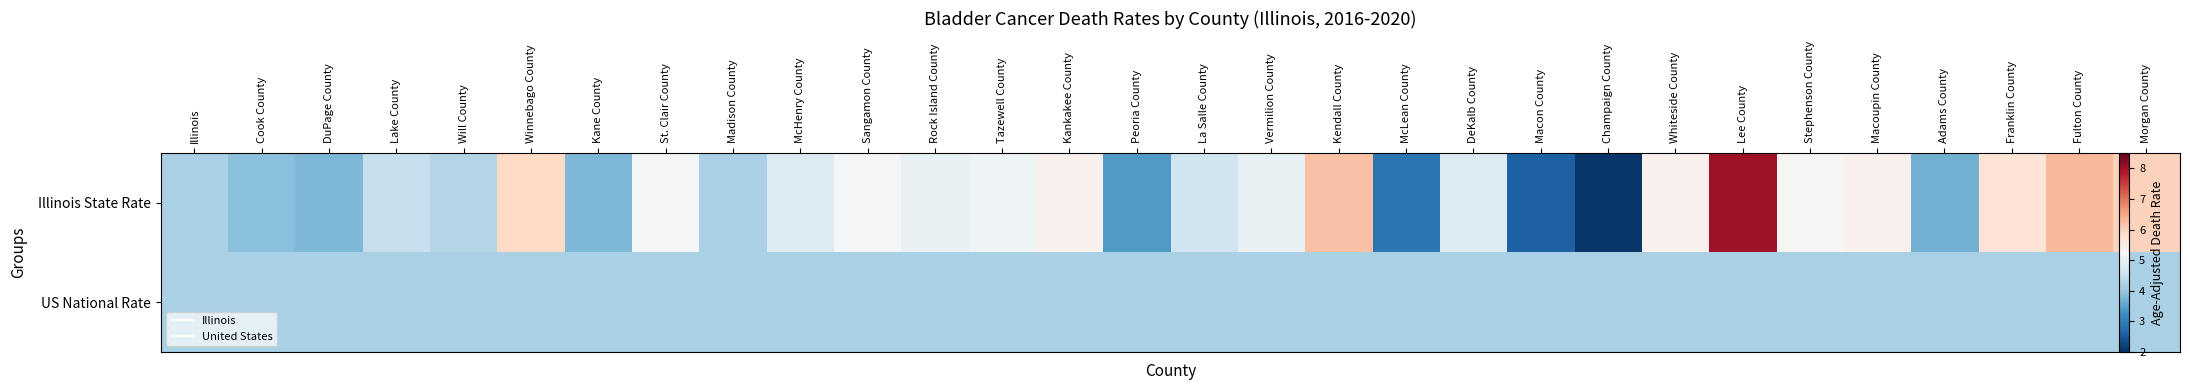

At which label does Illinois State Rate reach its minimum?

Champaign County